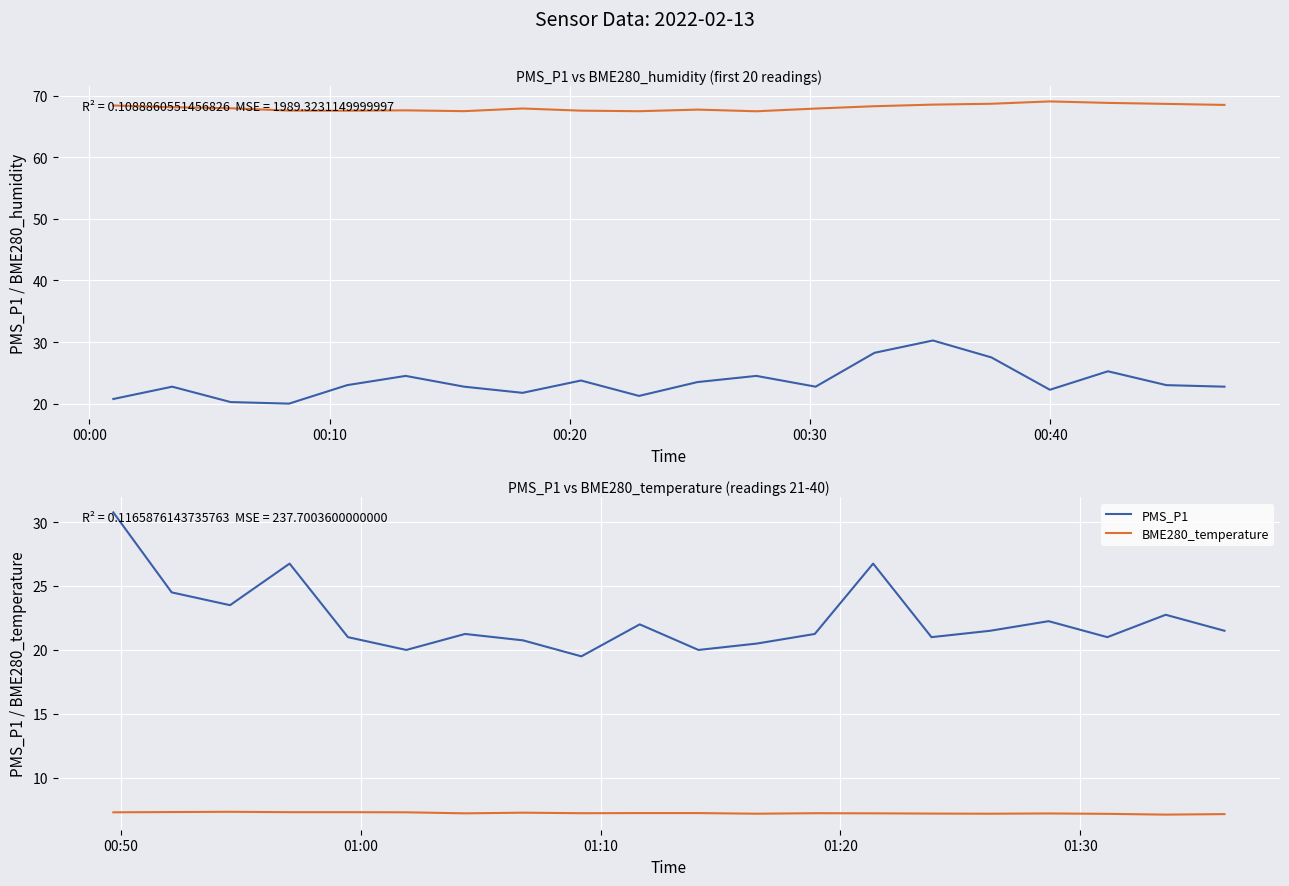

What is the value of the BME280_temperature point at the 16th from the left?

7.2